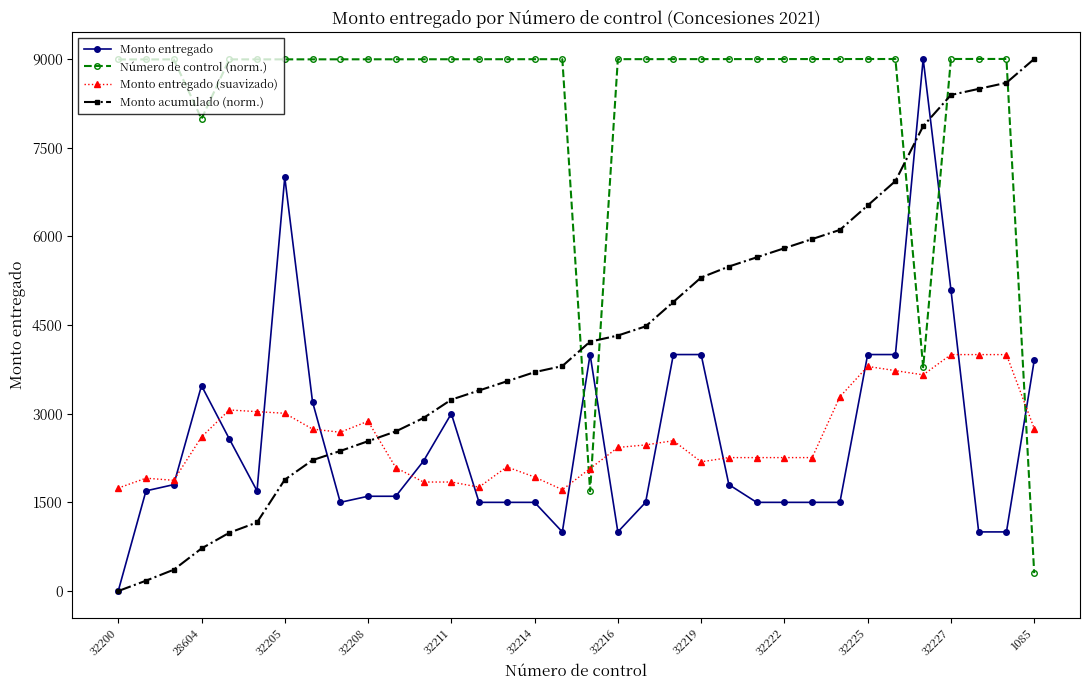

Is this an area chart (filled region under the line)?

No